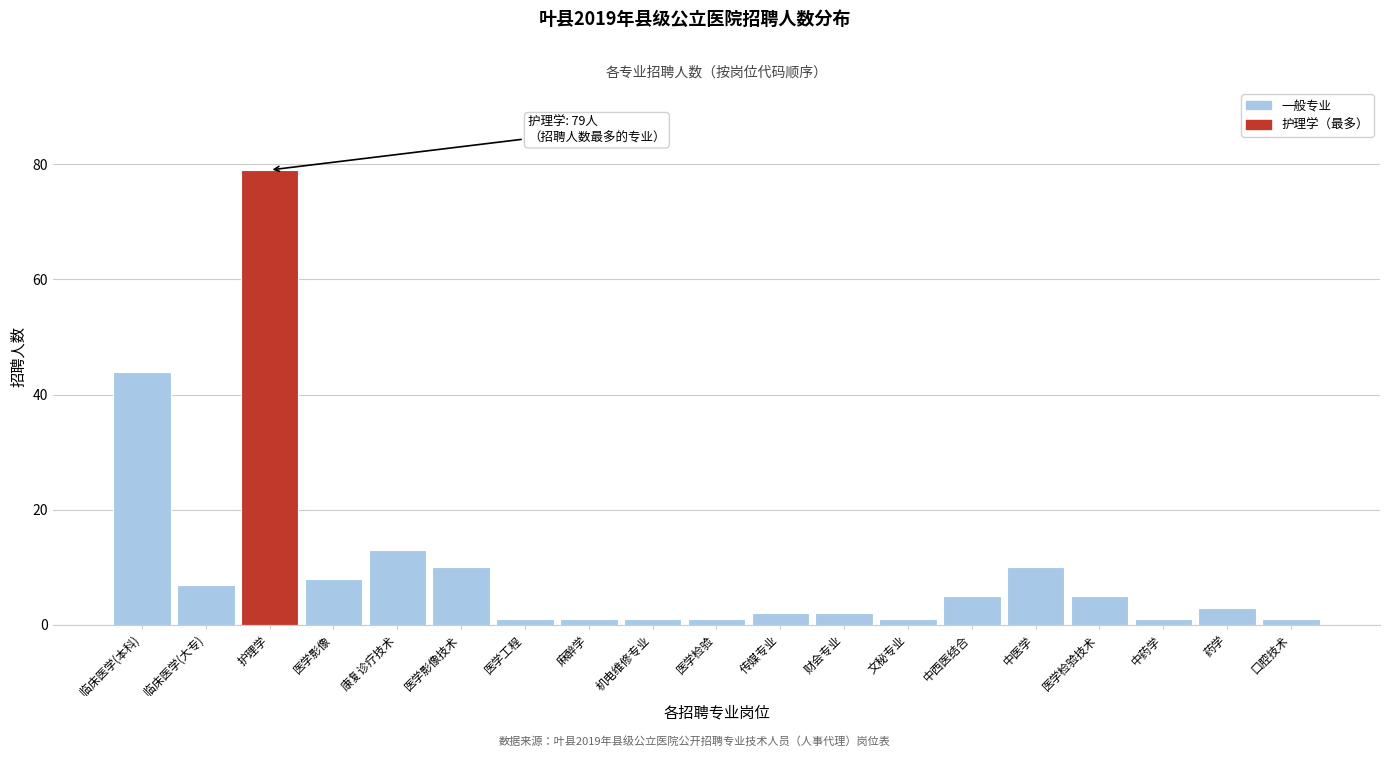

Reading left to right, list all the values displayed in this chart.

临床医学(本科)=44	临床医学(大专)=7	护理学=79	医学影像=8	康复诊疗技术=13	医学影像技术=10	医学工程=1	麻醉学=1	机电维修专业=1	医学检验=1	传媒专业=2	财会专业=2	文秘专业=1	中西医结合=5	中医学=10	医学检验技术=5	中药学=1	药学=3	口腔技术=1